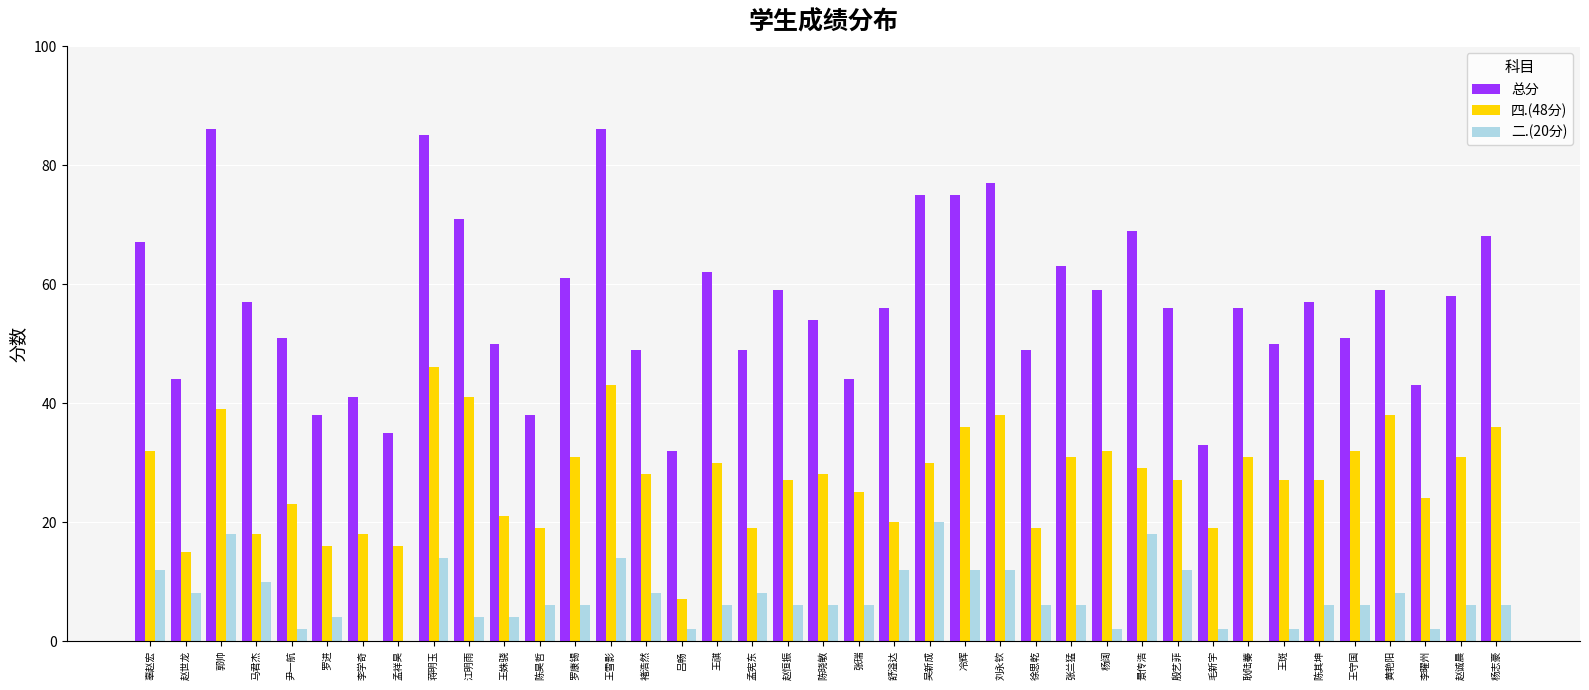

Which series has the largest total across all categories?

总分